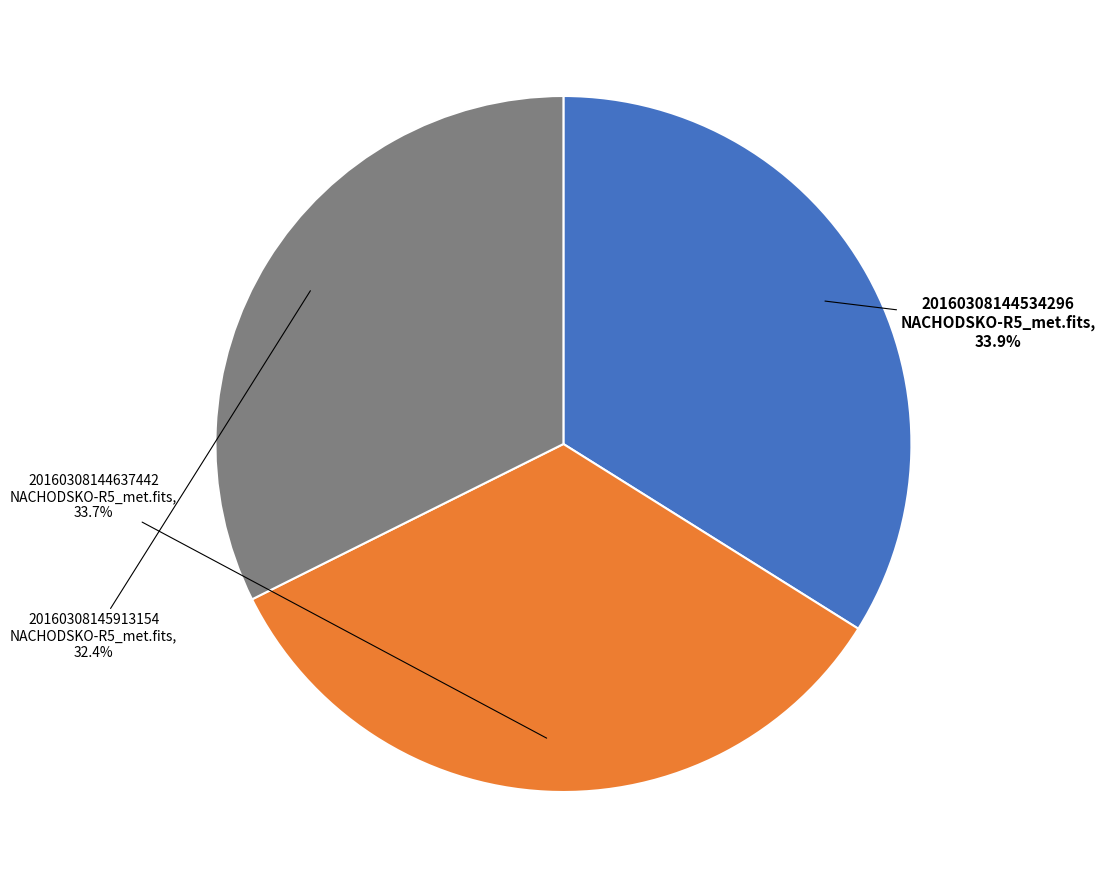

What is the smallest slice in the pie chart?

20160308145913154 NACHODSKO-R5_met.fits